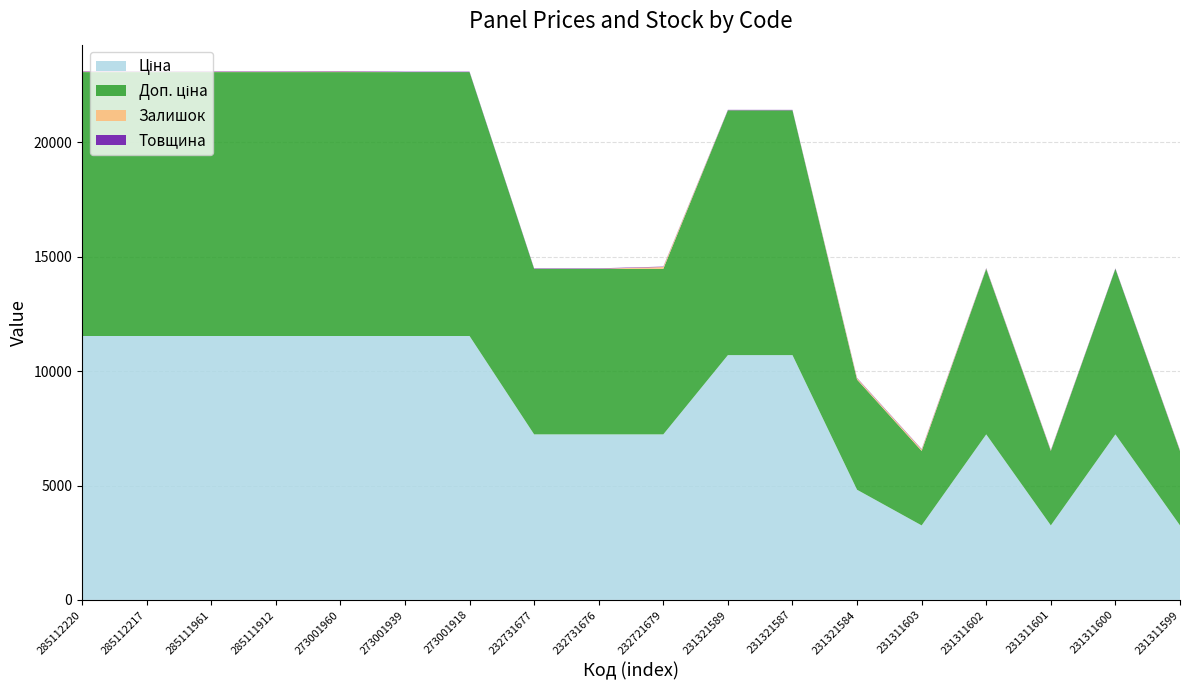

Reading right to left, list all the values displayed in this chart.

Ціна: 3256.2	7235.9	3256.2	7235.9	3256.2	4815.2	10700.5	10700.5	7235.9	7235.9	7235.9	11536.2	11536.2	11536.2	11536.2	11536.2	11536.2	11536.2
Доп. ціна: 3256.0	7235.9	3256.0	7235.9	3256.0	4815.0	10700.5	10700.5	7235.9	7235.9	7235.9	11536.2	11536.2	11536.2	11536.2	11536.2	11536.2	11536.2
Залишок: 14.0	2.0	20.0	14.0	63.0	55.0	2.0	3.0	80.0	5.0	3.0	0.0	0.0	24.0	14.0	15.0	17.0	17.0
Товщина: 18.0	18.0	18.0	18.0	18.0	18.0	18.0	18.0	18.0	18.0	18.0	19.0	19.0	19.0	18.0	18.0	18.0	18.0